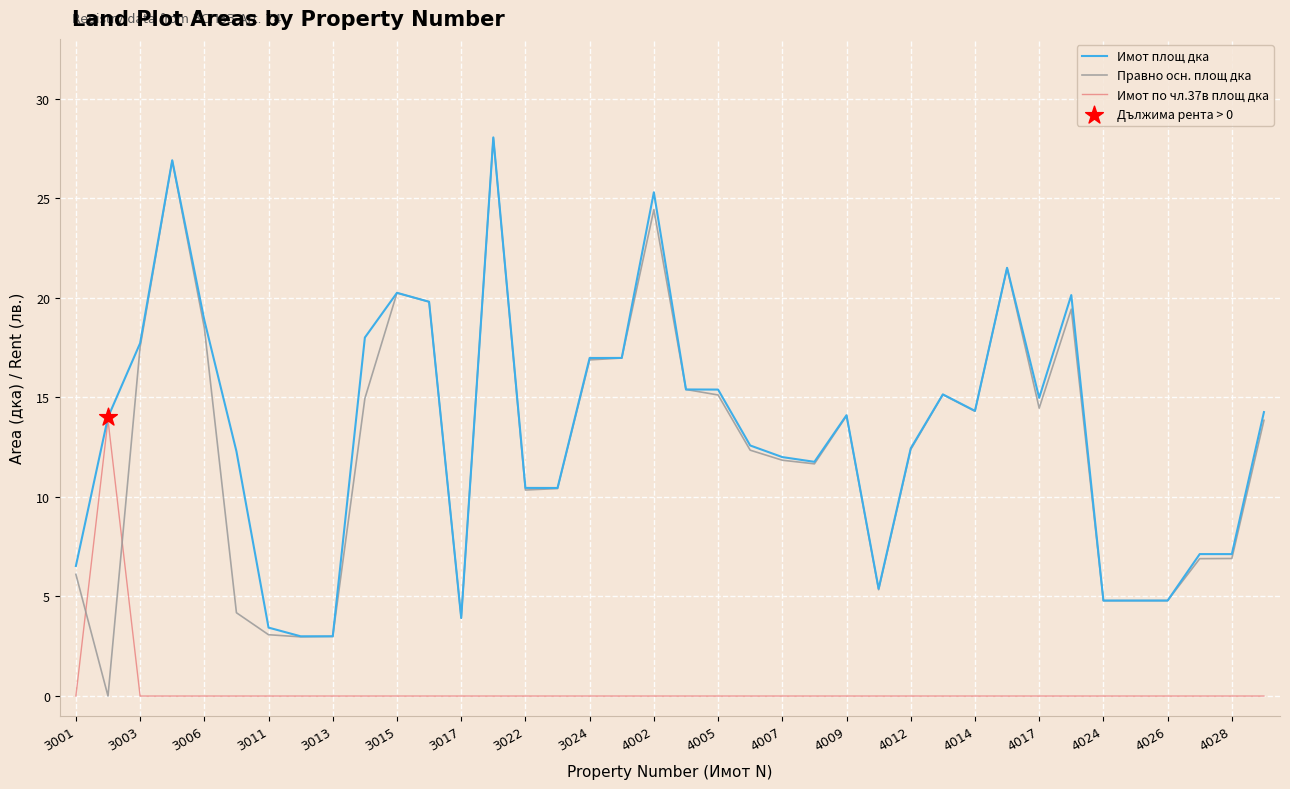

Which series has the widest spread of values?

Правно осн. площ дка